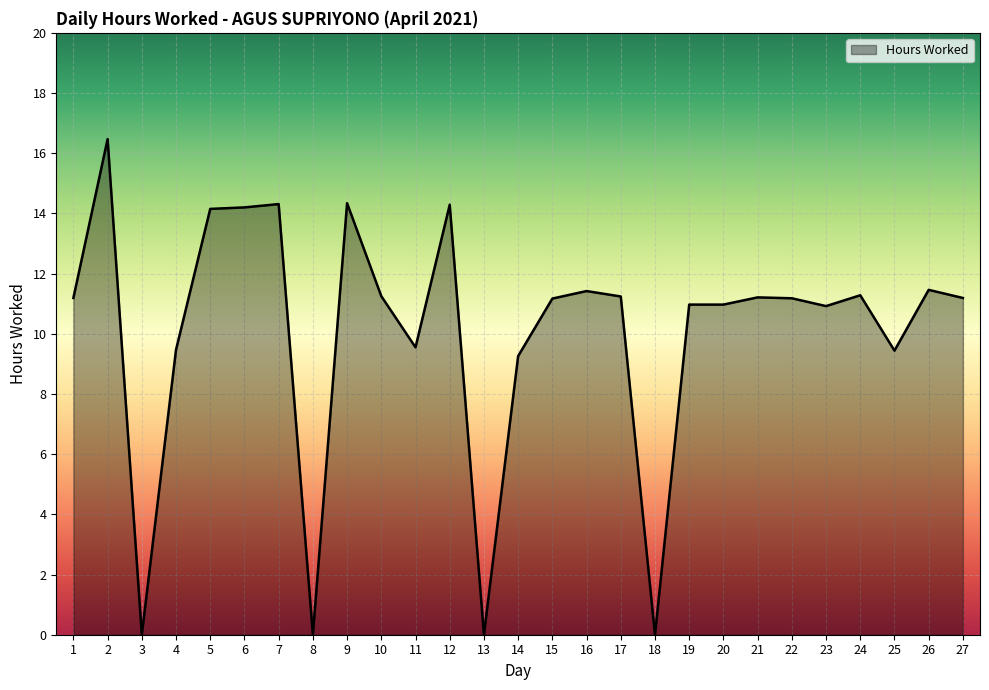

How many series are shown in this chart?

1